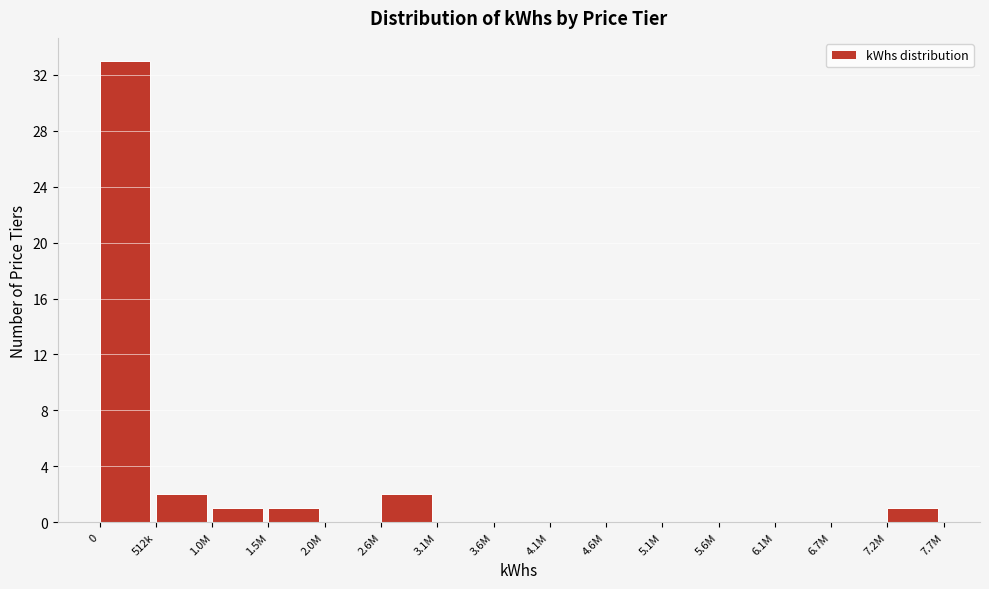

Reading left to right, list all the values displayed in this chart.

0=33	512k=2	1.0M=1	1.5M=1	2.0M=0	2.6M=2	3.1M=0	3.6M=0	4.1M=0	4.6M=0	5.1M=0	5.6M=0	6.1M=0	6.7M=0	7.2M=1